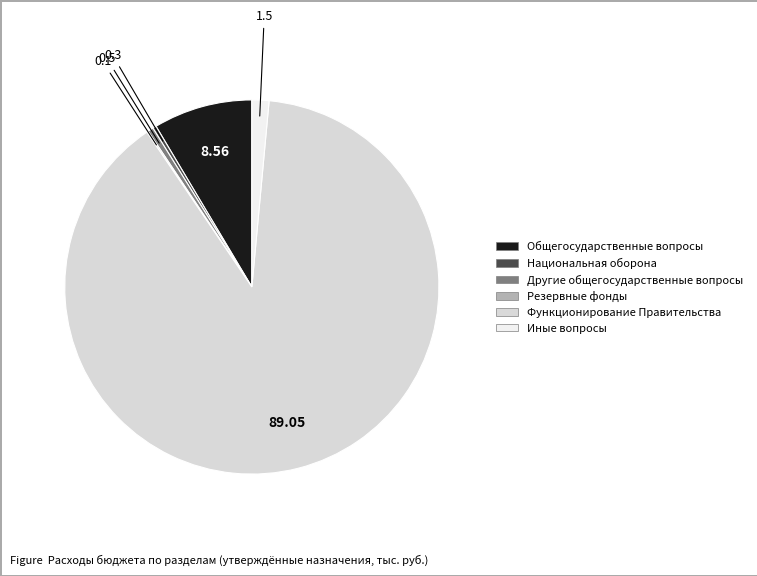

Is it true that Национальная оборона is 9% of the pie?

False